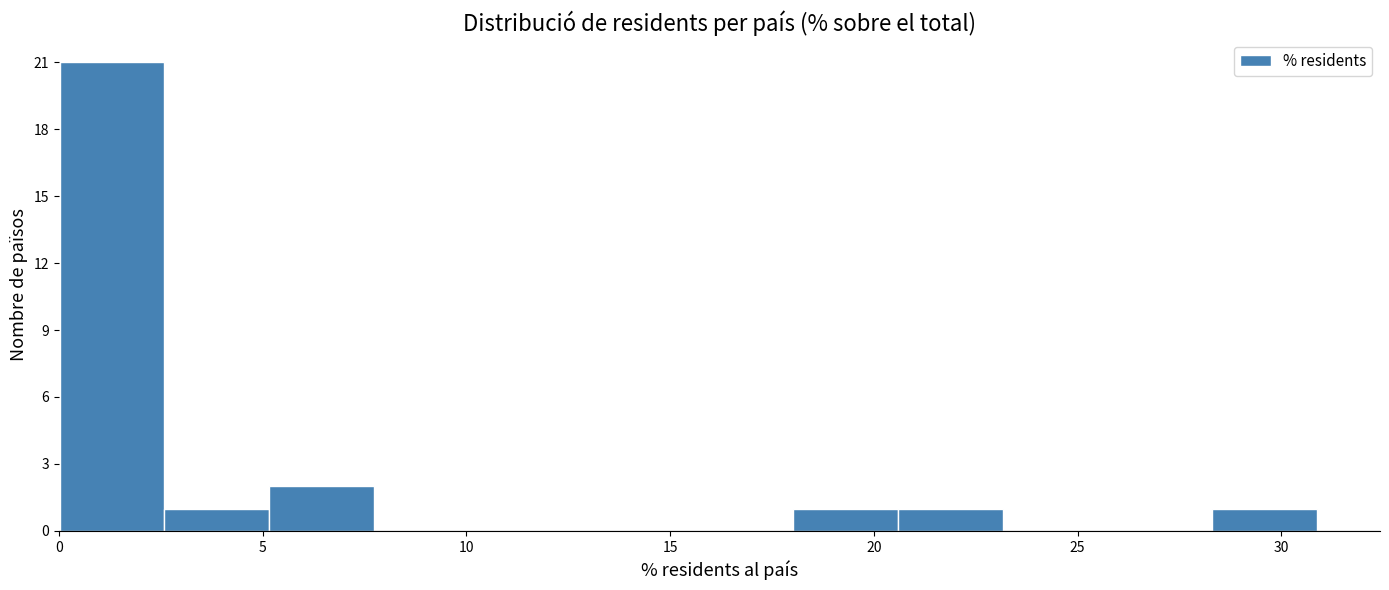

Reading left to right, transcribe this chart: for each bar, give the range it covers on the x-axis and its height. Neither the bar edges nor the heights are printed on the chart, so give them approximately, as read against the axes.

0.0 to 2.5: 21
2.5 to 5.0: 1
5.0 to 7.5: 2
7.5 to 10.5: 0
10.5 to 13.0: 0
13.0 to 15.5: 0
15.5 to 18.0: 0
18.0 to 20.5: 1
20.5 to 23.0: 1
23.0 to 25.5: 0
25.5 to 28.5: 0
28.5 to 31.0: 1